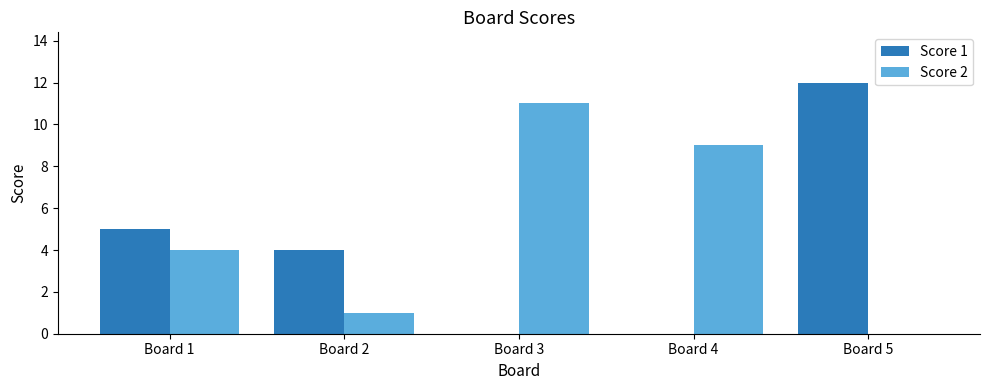

What are all the series names shown in the legend?

Score 1, Score 2